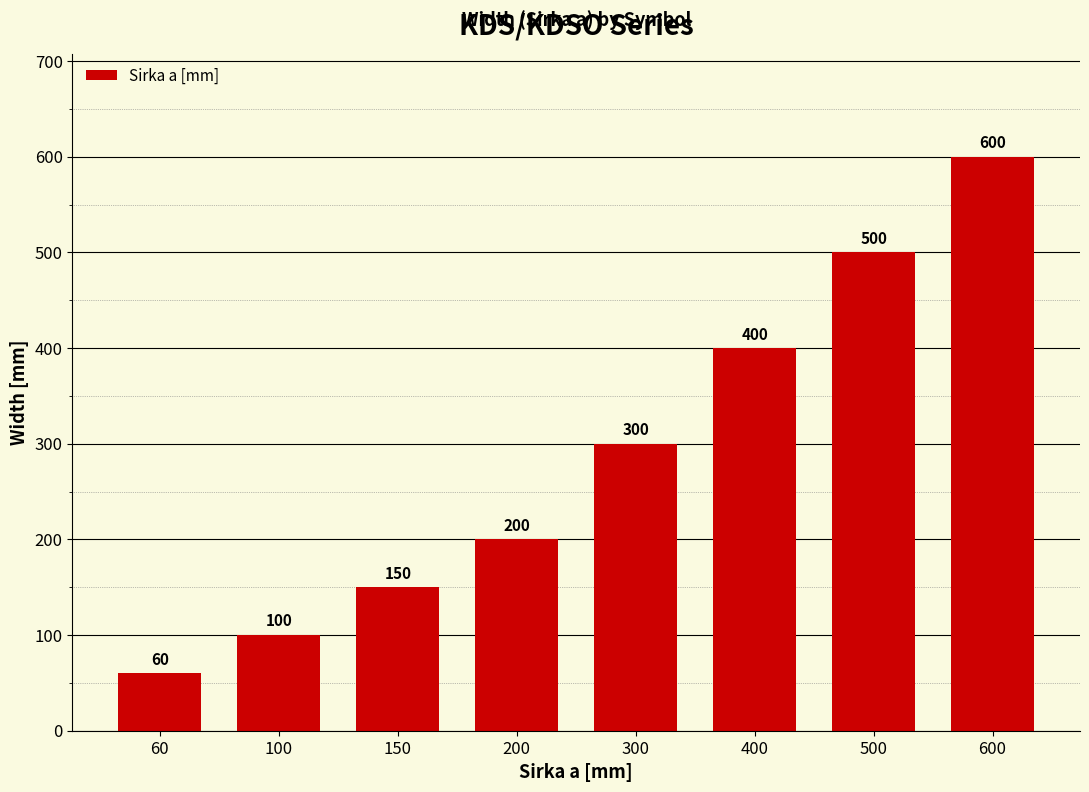

What value does the data have at 150, to the nearest 50?

150